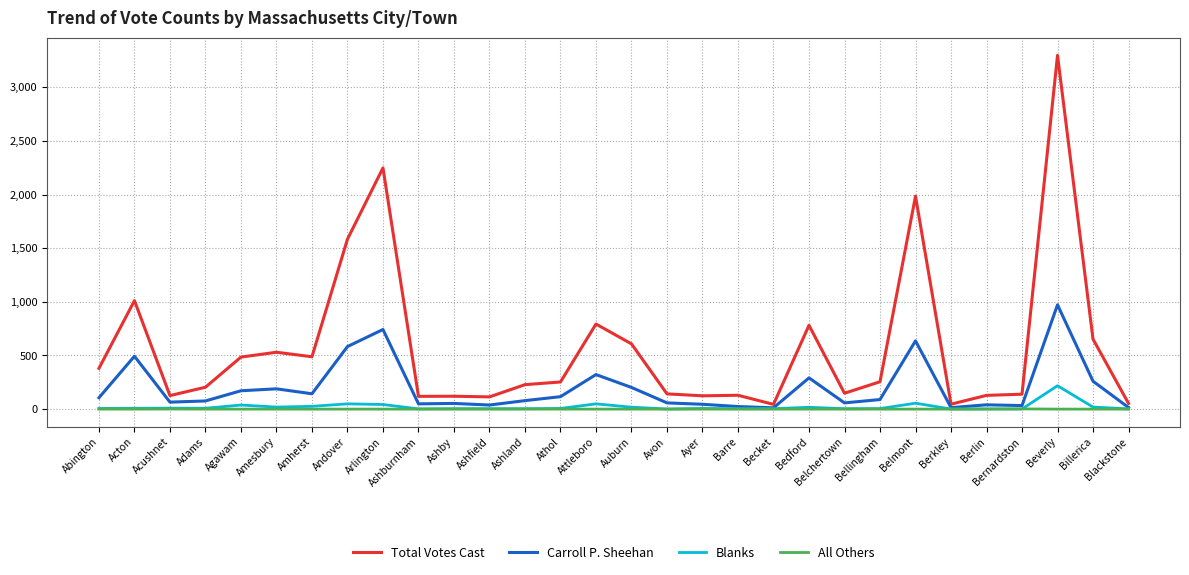

How many lines are shown in the chart?

4